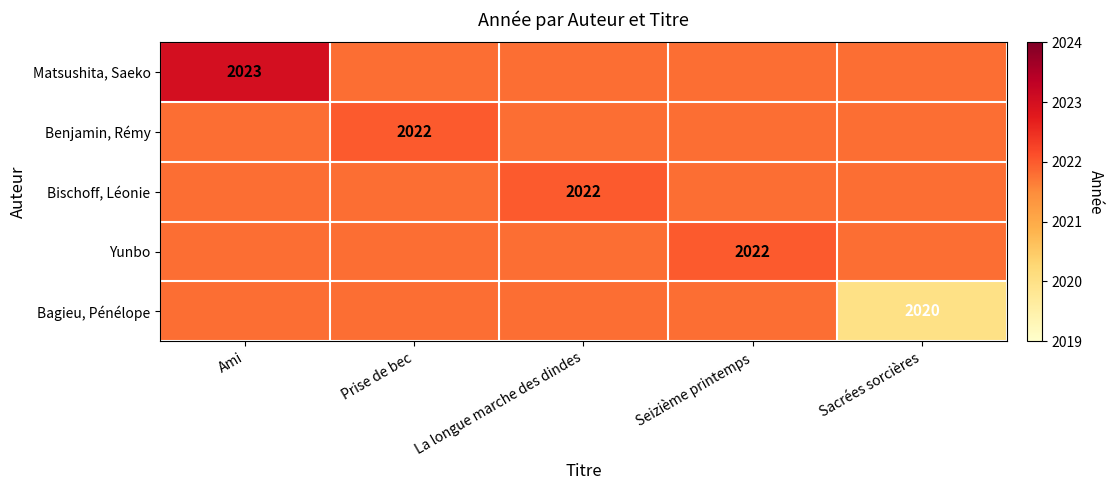

True or false: Benjamin, Rémy has a value of 828.7 at Prise de bec.

False